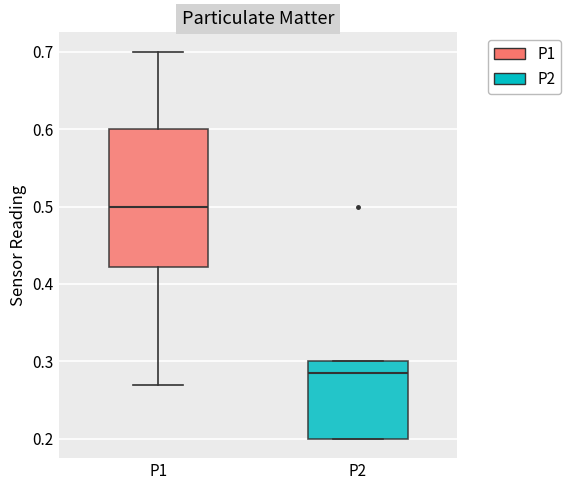

Comparing the boxes themselves (not the whiskers), which one is the tallest?

P1